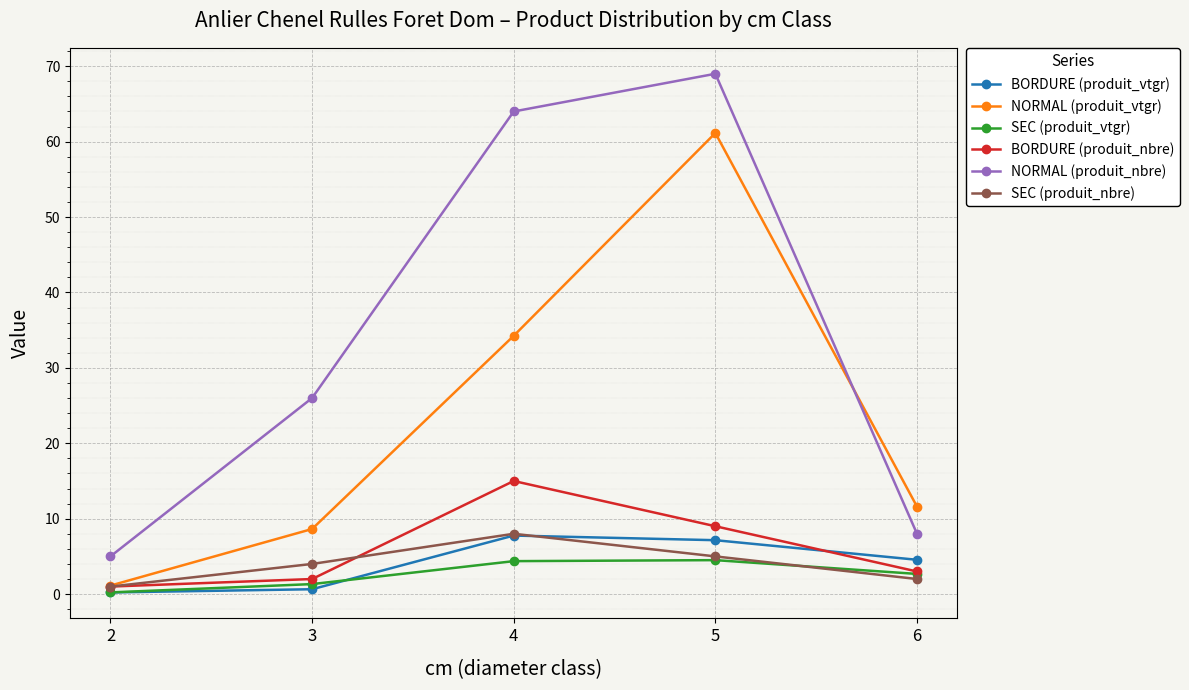

What is the difference between the maximum and second lowest values in the BORDURE (produit_nbre) series?

13.0